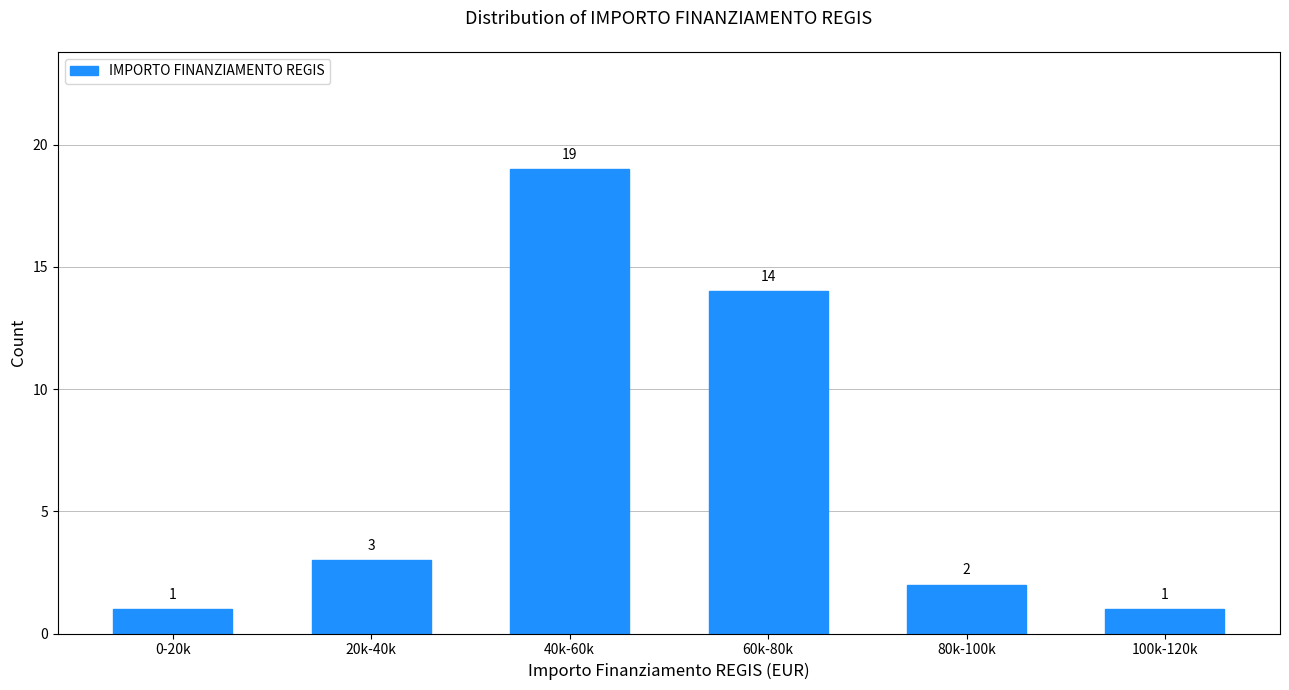

Reading left to right, list all the values displayed in this chart.

1	3	19	14	2	1